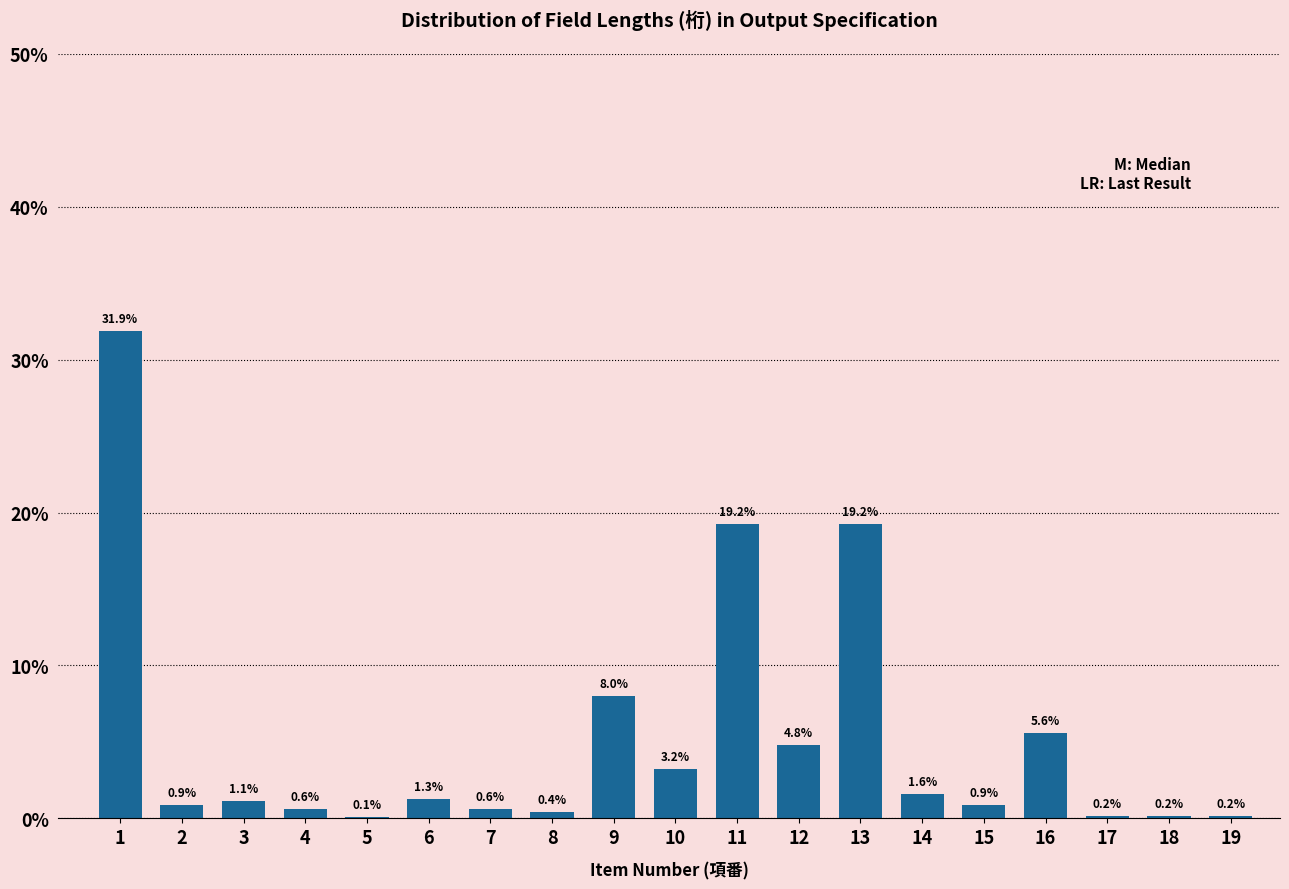

Reading left to right, list all the values displayed in this chart.

1=31.9	2=0.9	3=1.1	4=0.6	5=0.1	6=1.3	7=0.6	8=0.4	9=8.0	10=3.2	11=19.2	12=4.8	13=19.2	14=1.6	15=0.9	16=5.6	17=0.2	18=0.2	19=0.2